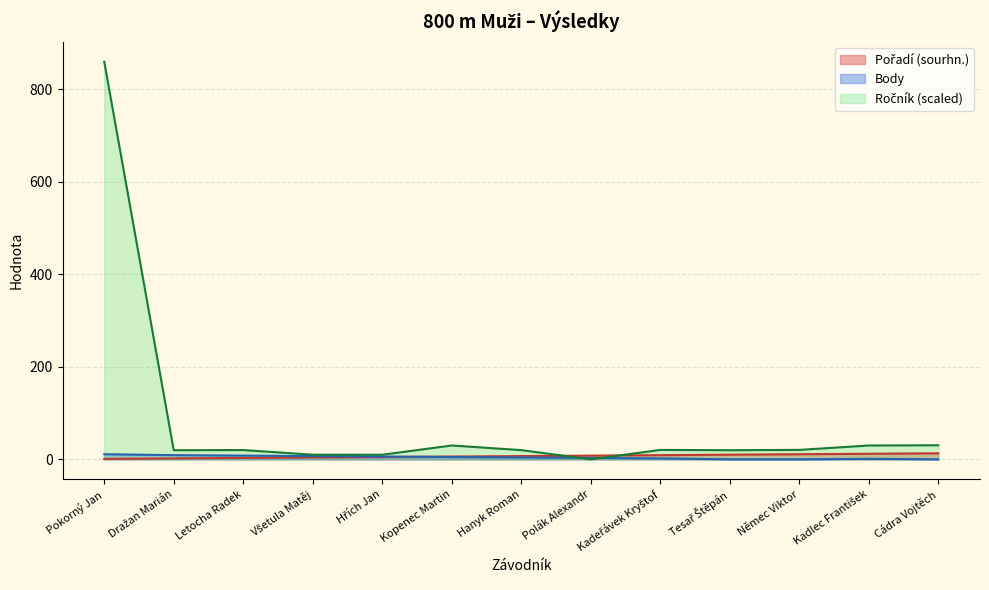

Which series ends up on top after the final intersection of Body and Pořadí (sourhn.)?

Pořadí (sourhn.)